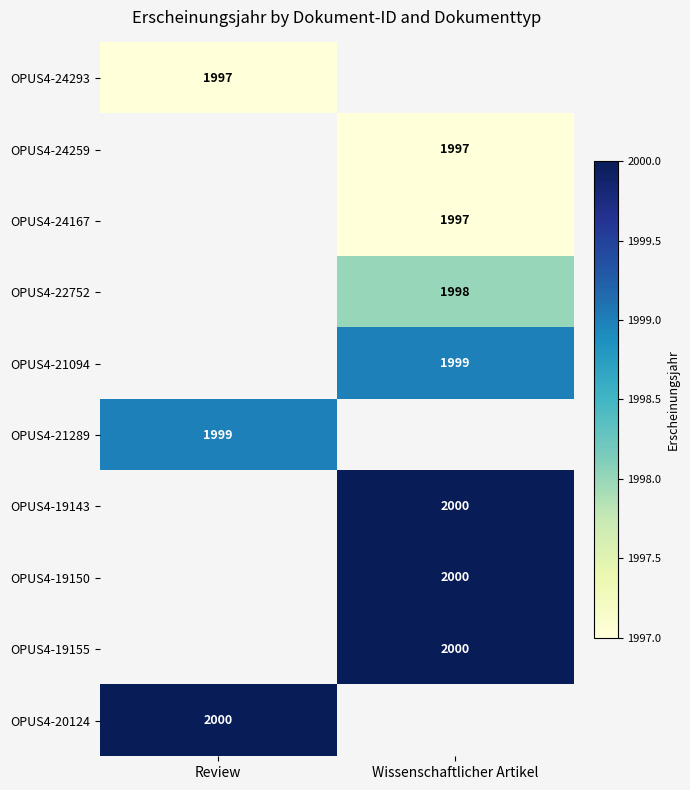

True or false: OPUS4-24293 has a value of 2963.6 at Review.

False